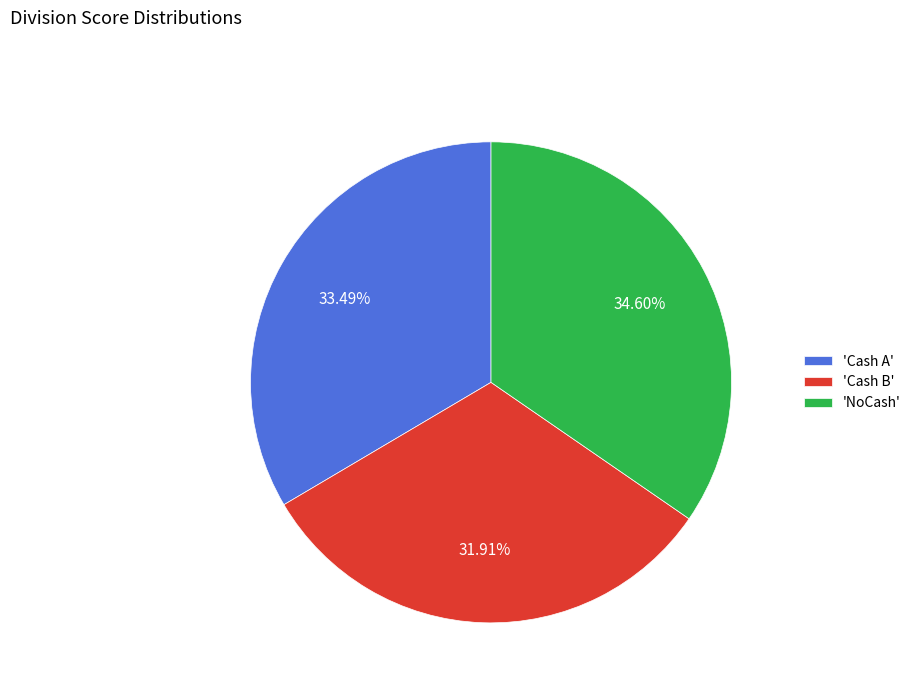

Is 'Cash A' the majority of the pie?

No